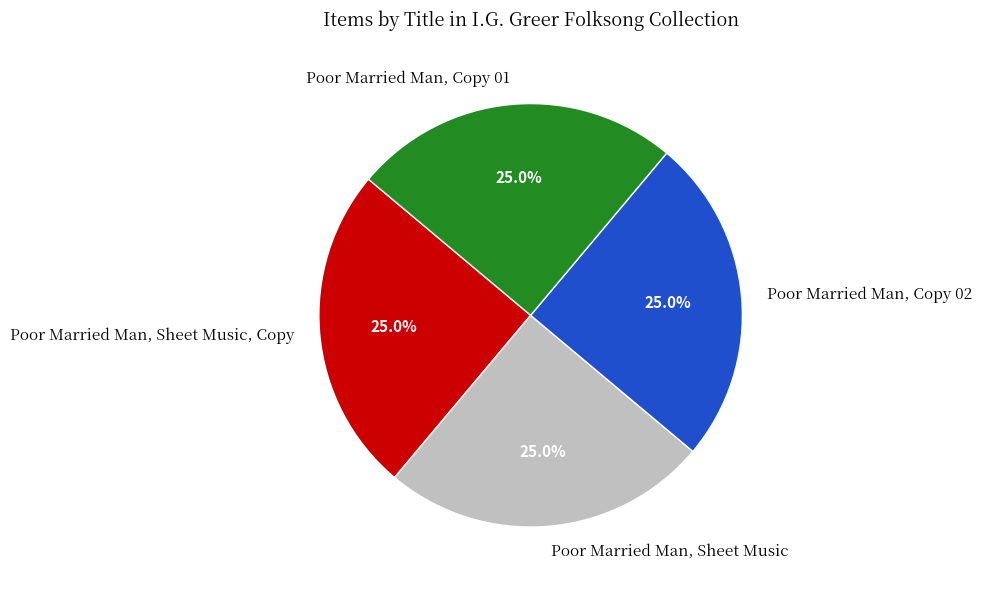

Approximately how many times larger is the value at Poor Married Man, Copy 02 compared to Poor Married Man, Sheet Music, Copy?

1.0